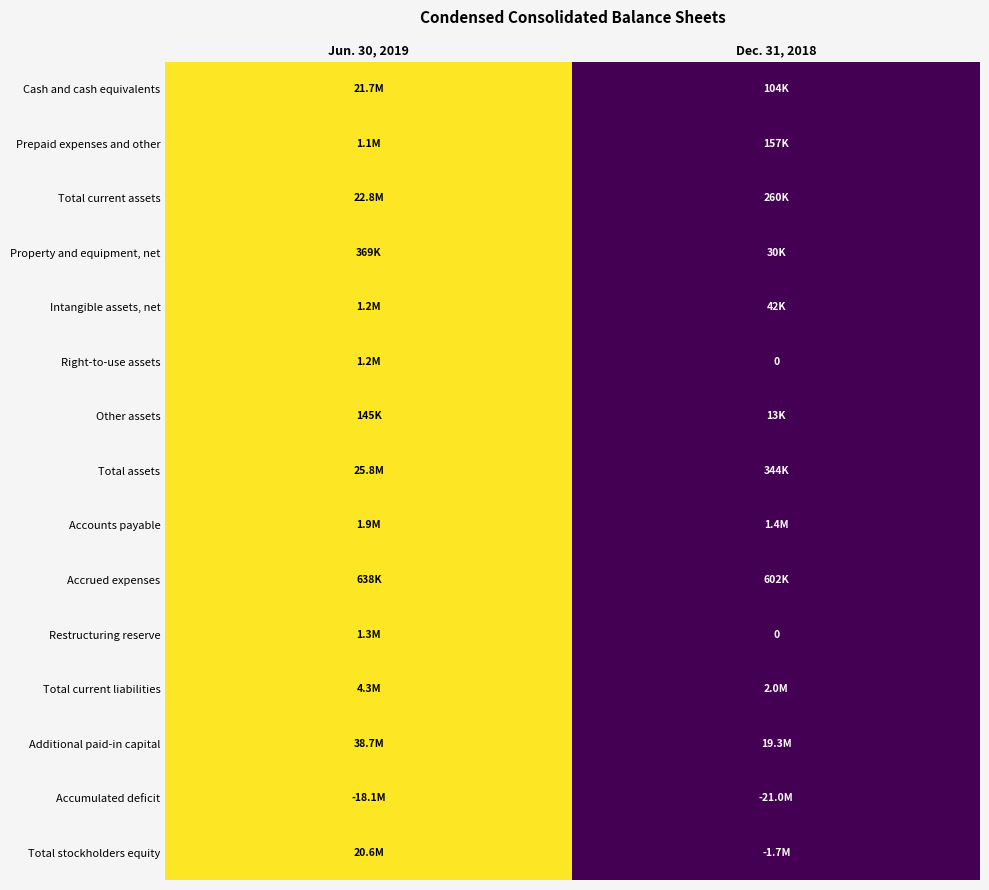

The Restructuring reserve series shows 1 at Jun. 30, 2019. True or false?

True